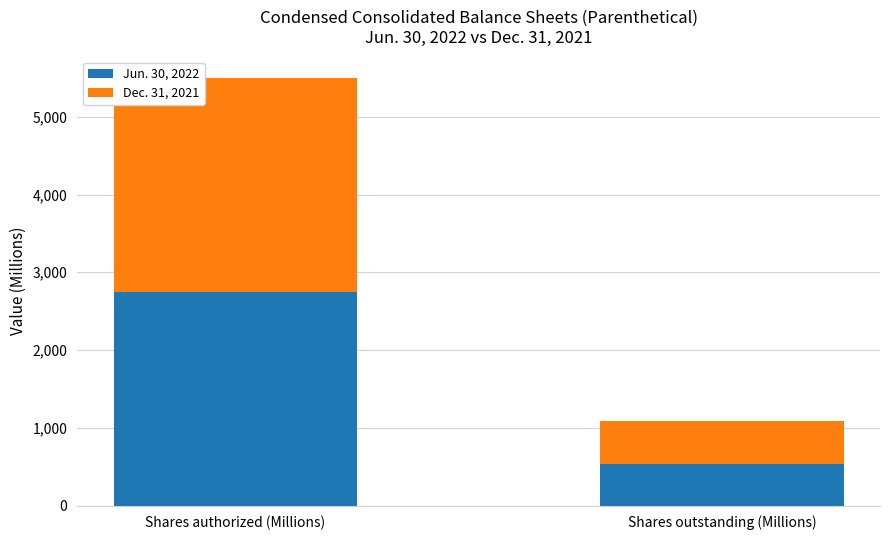

True or false: Jun. 30, 2022 has a value of 534.9 at Shares outstanding (Millions).

True